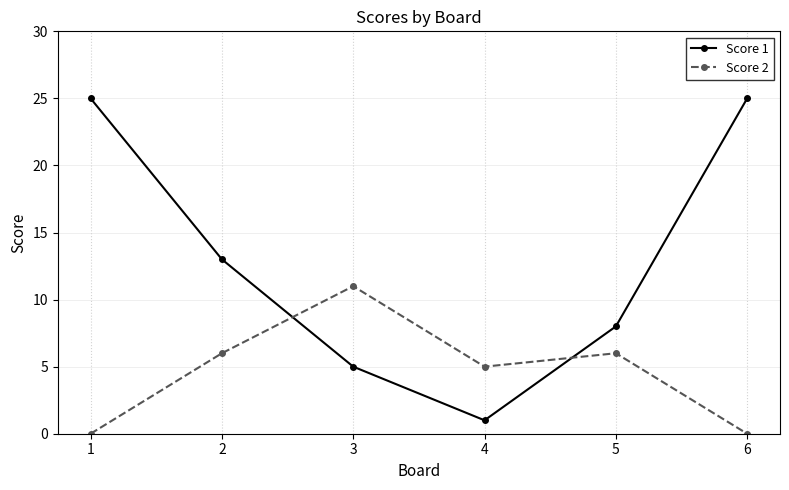

How many lines are shown in the chart?

2